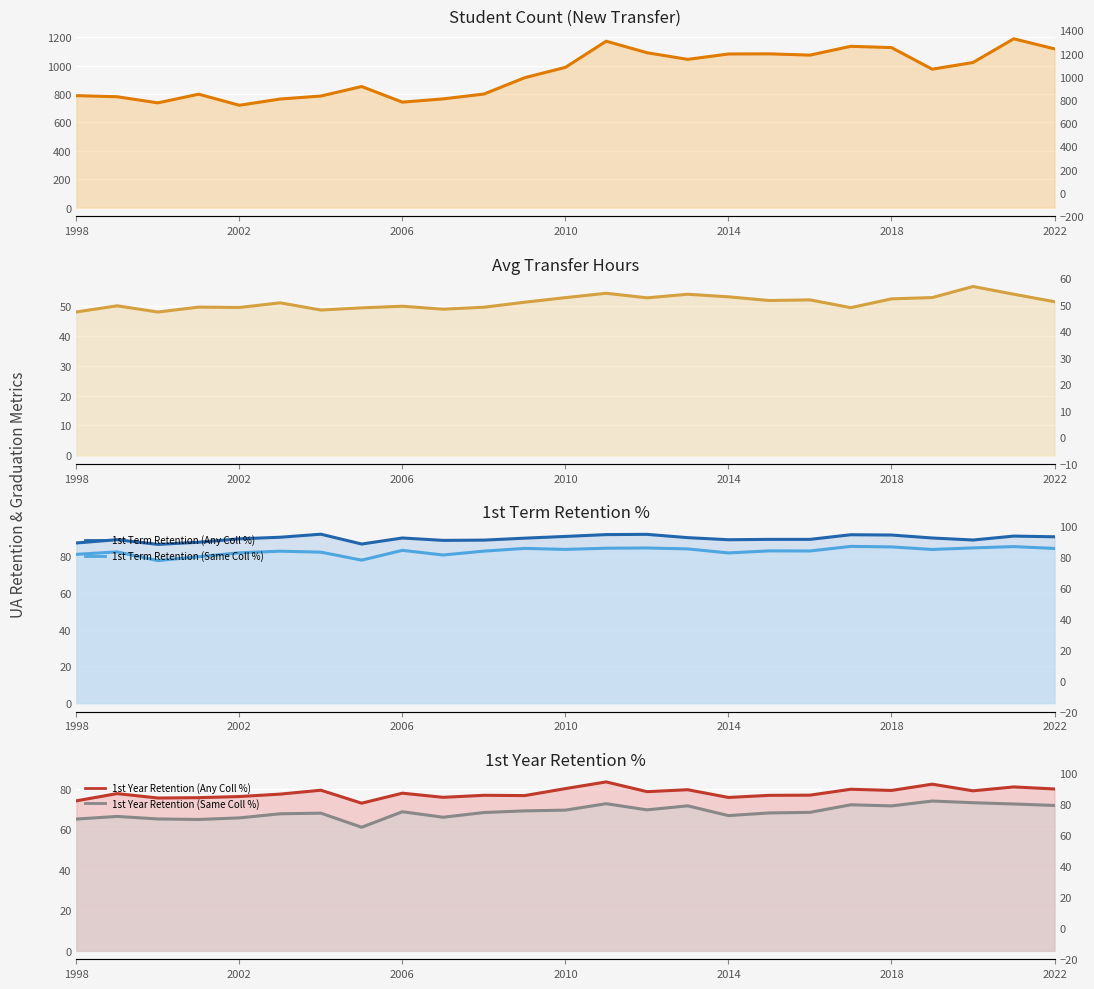

True or false: 1st Term Retention (Any Coll %) and Student Count cross at least once.

False